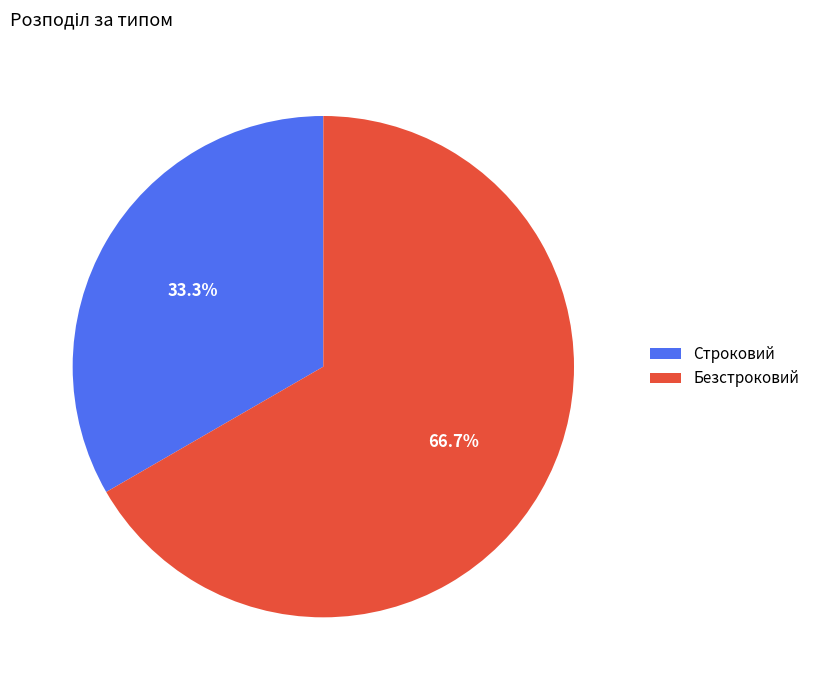

Which category has the smallest portion of the pie?

Строковий